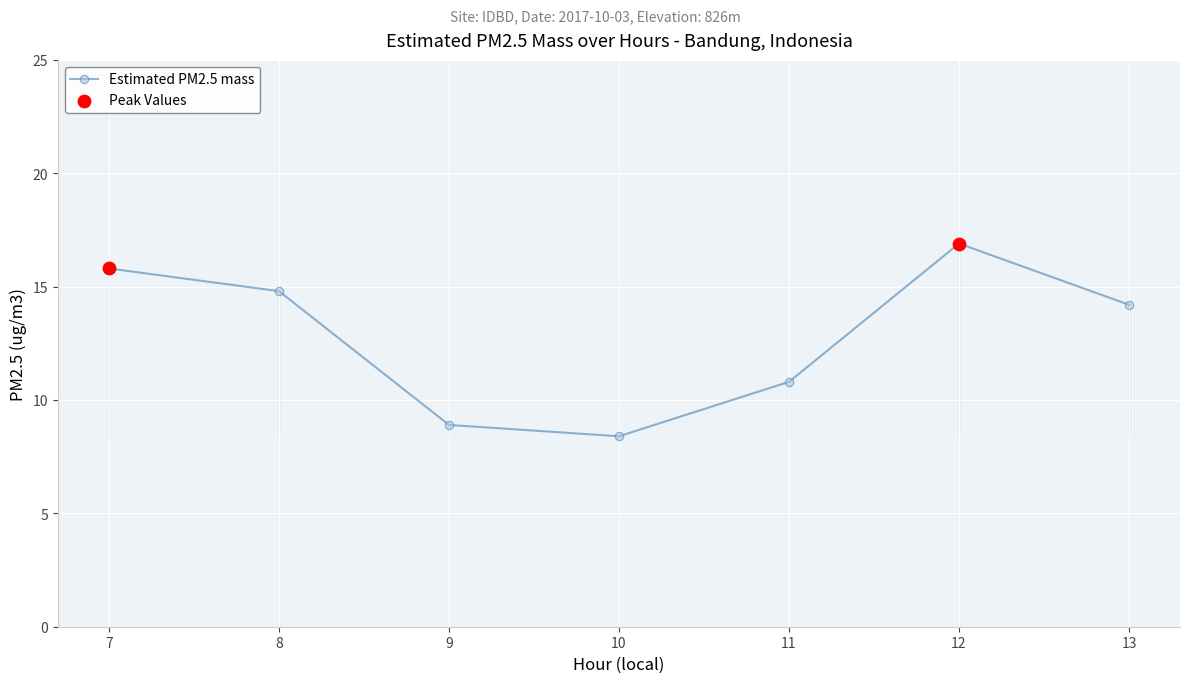

What is the ratio of the value at 9 to the value at 7?

0.6